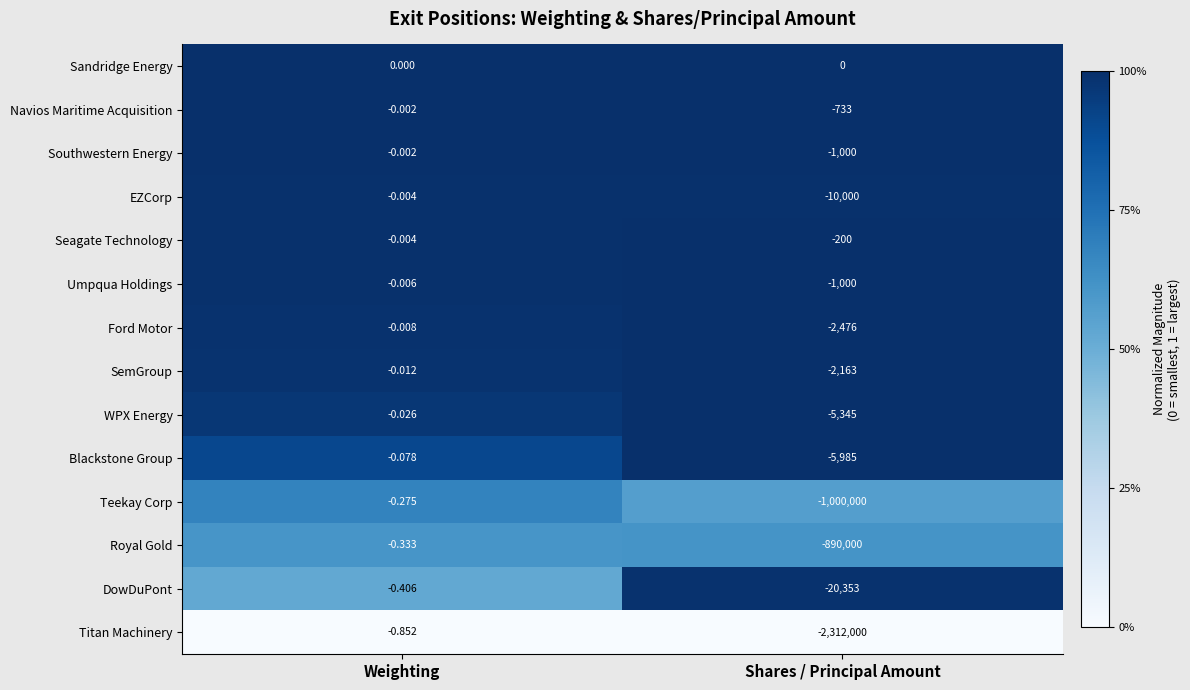

Which label corresponds to the smallest value in the chart?

Shares / Principal Amount